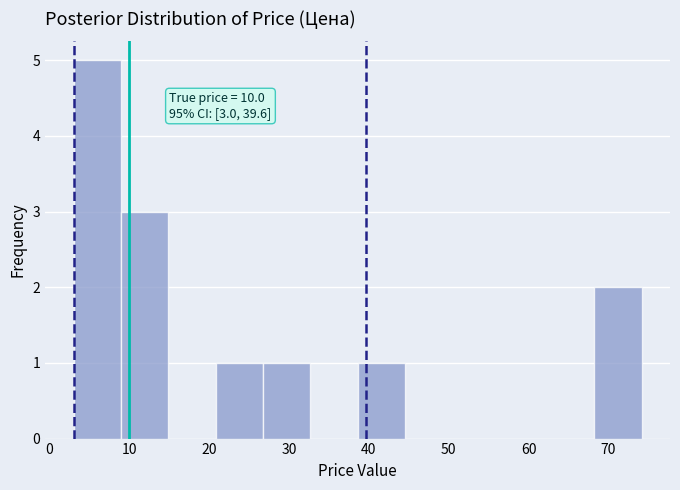

Which range on the x-axis has the tallest bar?

3 to 9